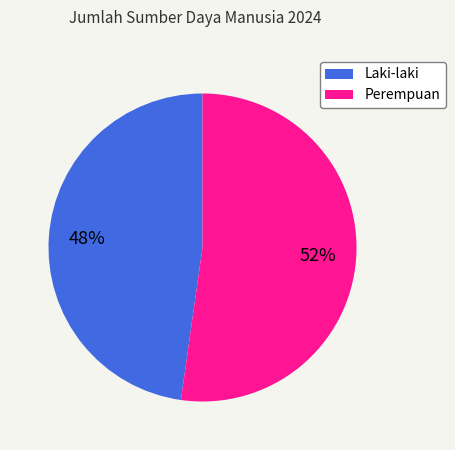

To the nearest percent, what is the difference between the Perempuan and Laki-laki slice percentages?

4%